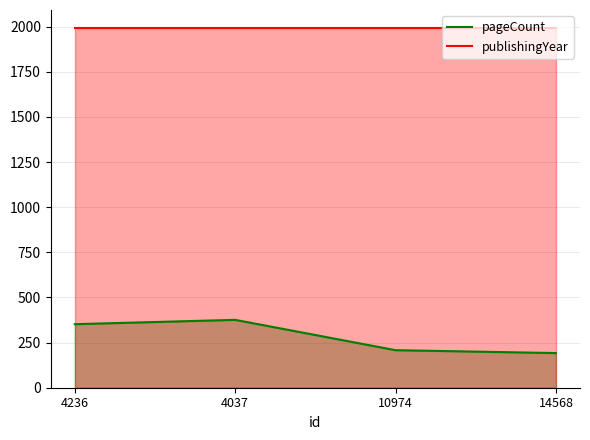

Which series has the largest total across all categories?

publishingYear